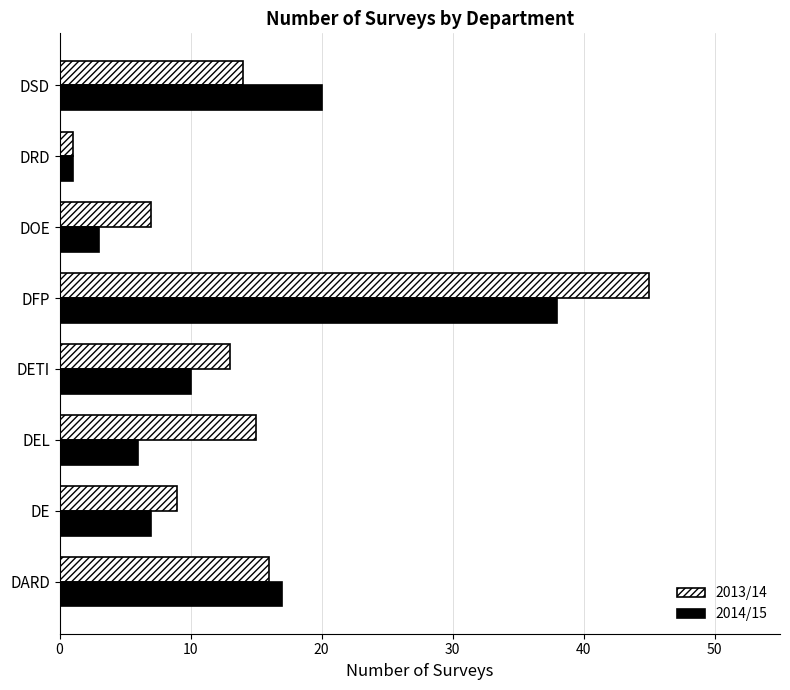

The 2013/14 series shows 14 at DSD. True or false?

True